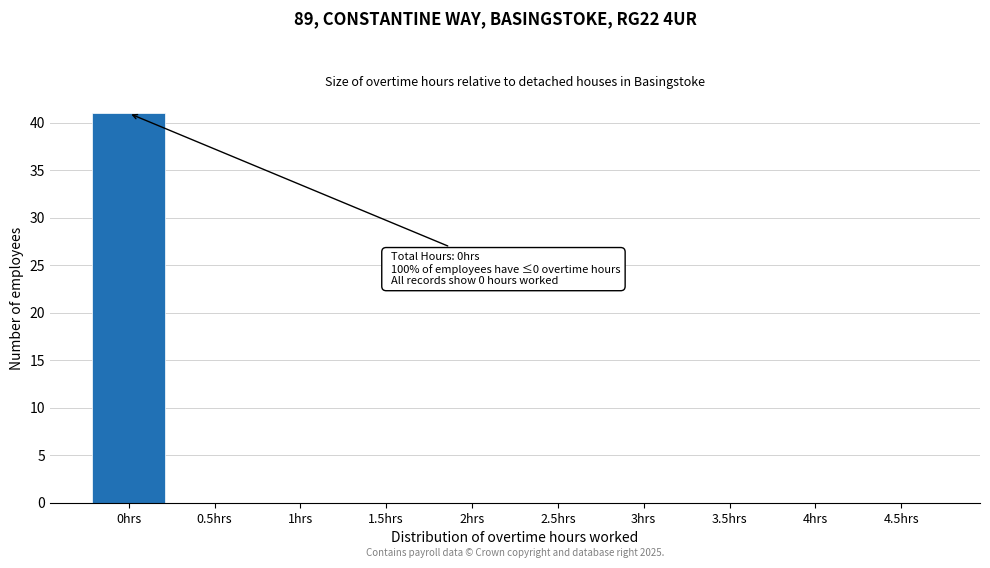

Reading right to left, extract all data points from this chart.

4.5hrs=0	4hrs=0	3.5hrs=0	3hrs=0	2.5hrs=0	2hrs=0	1.5hrs=0	1hrs=0	0.5hrs=0	0hrs=41